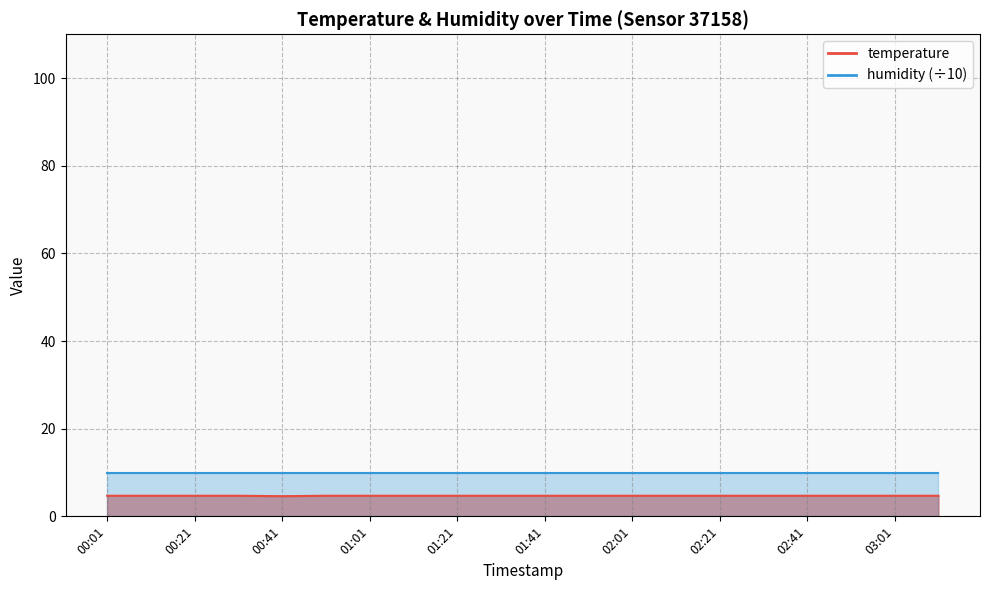

What is the approximate value at 00:31?

4.7